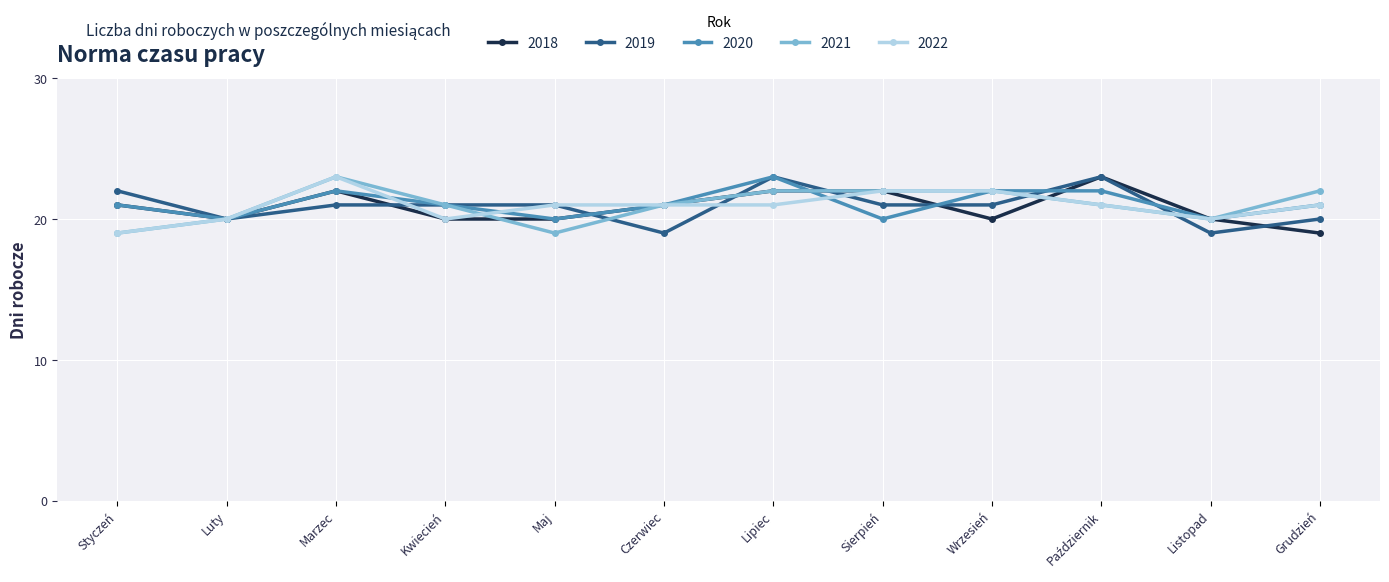

How many values in the 2018 series are below 21?

6